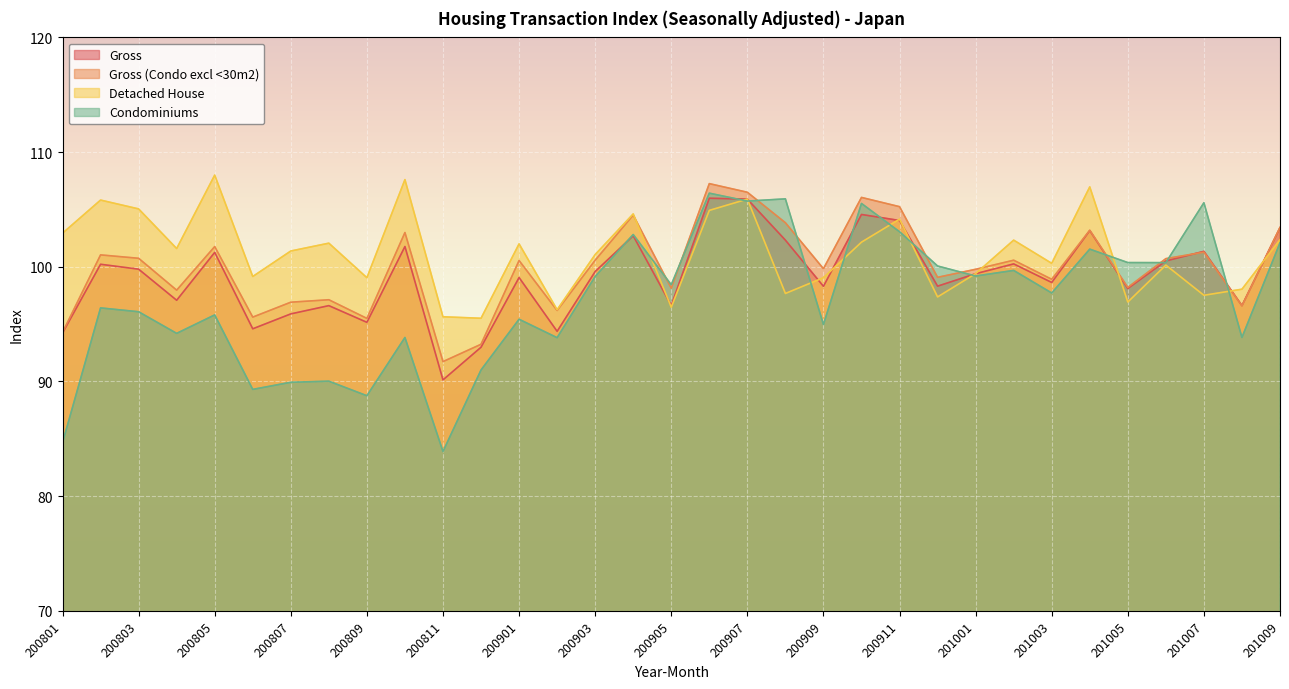

Which series has the widest spread of values?

Condominiums